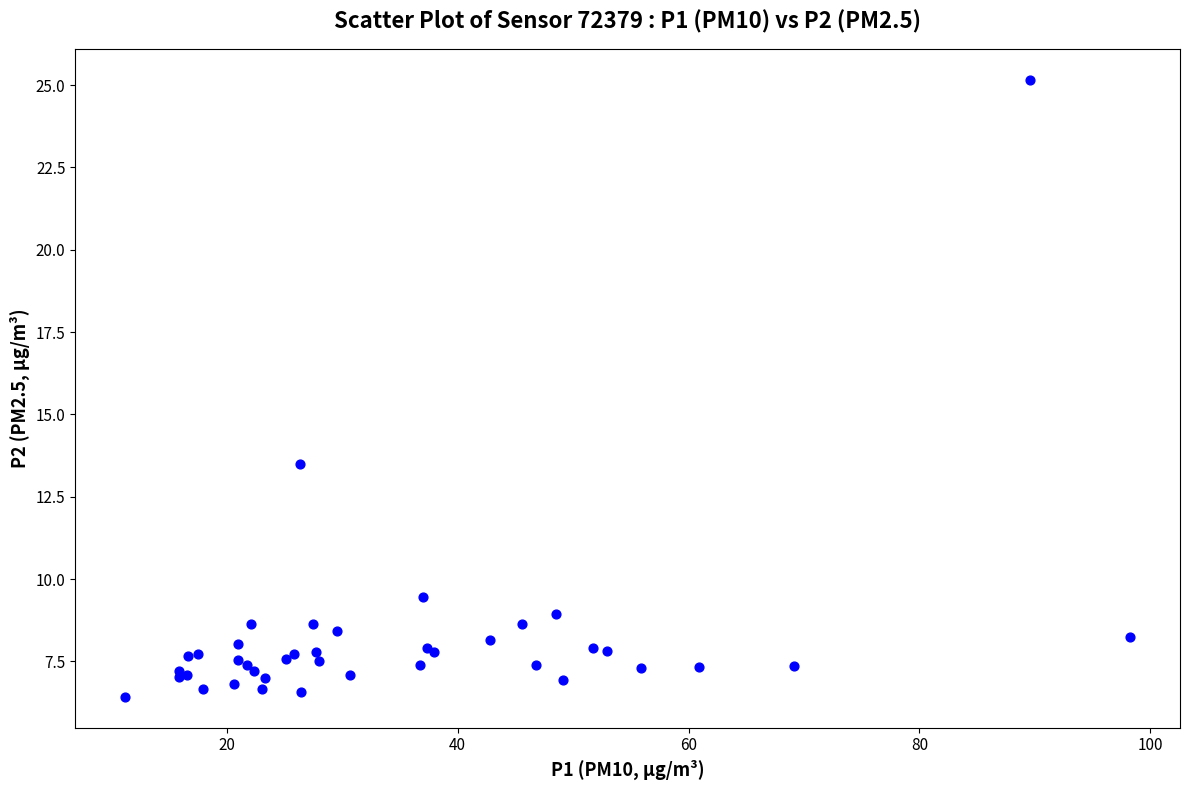

What Y value in the scatter plot is closest to 15?

13.5